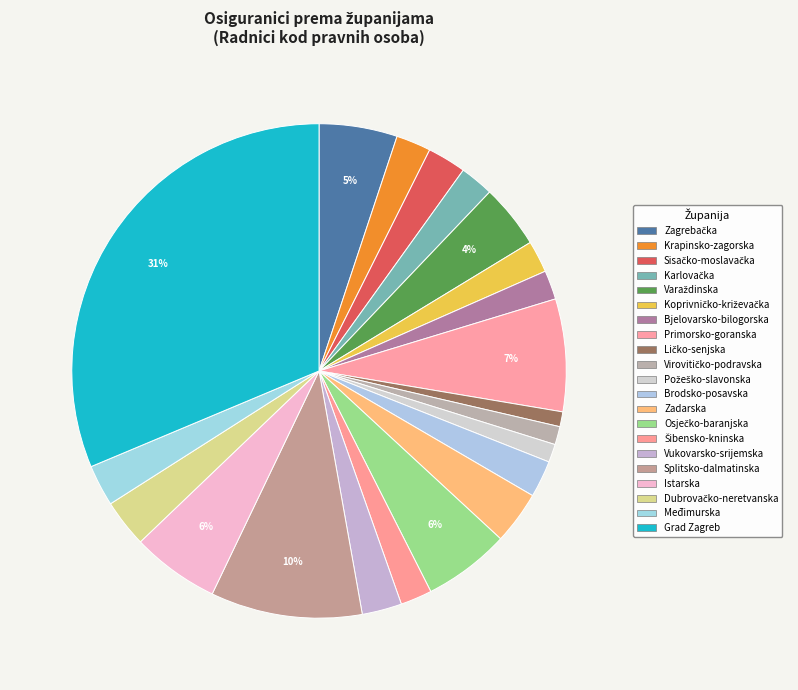

Count the number of slices in the pie.

21